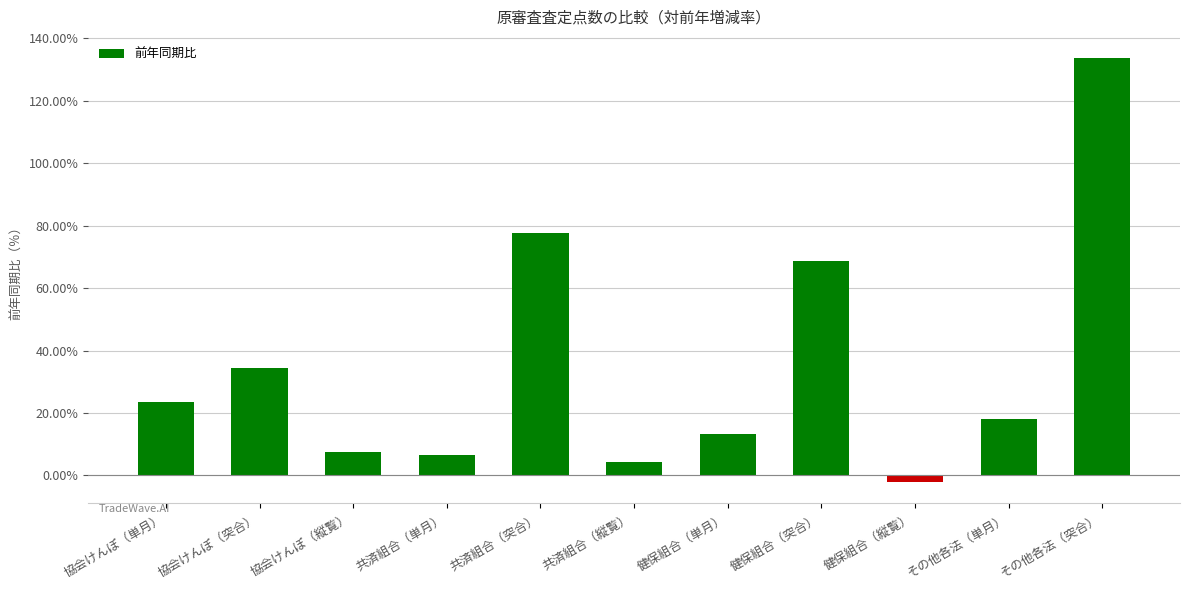

Reading left to right, extract all data points from this chart.

協会けんぽ（単月）=23.6	協会けんぽ（突合）=34.5	協会けんぽ（縦覧）=7.5	共済組合（単月）=6.4	共済組合（突合）=77.7	共済組合（縦覧）=4.2	健保組合（単月）=13.4	健保組合（突合）=68.5	健保組合（縦覧）=-2.0	その他各法（単月）=18.1	その他各法（突合）=133.6